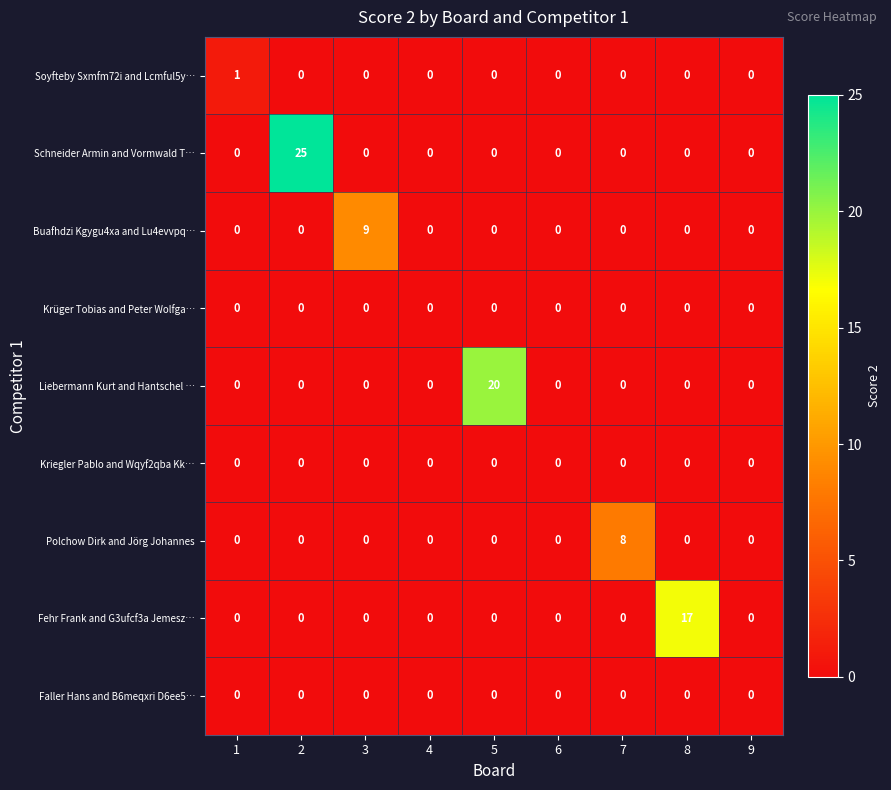

What is the maximum value shown in the chart?

25